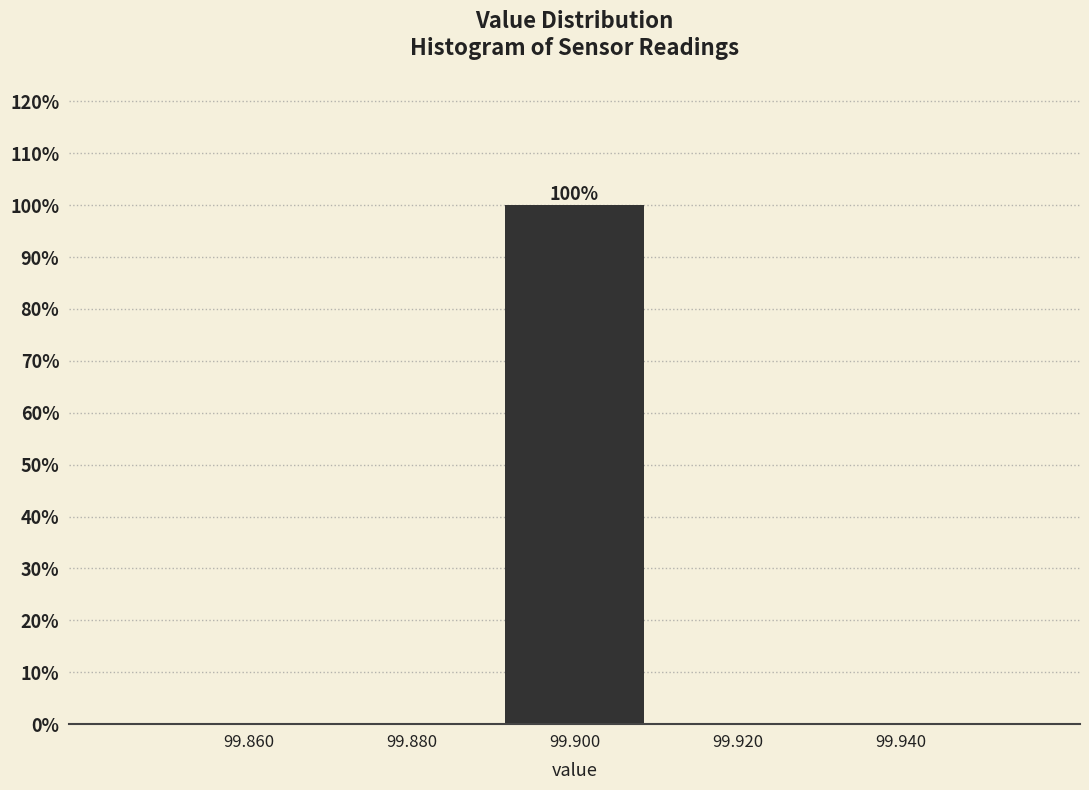

Which range on the x-axis has the tallest bar?

99.89 to 99.91